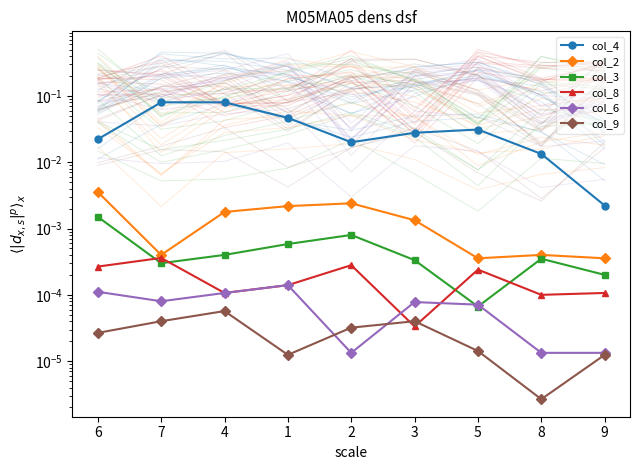

At which label is col_9 closest to 0?

8